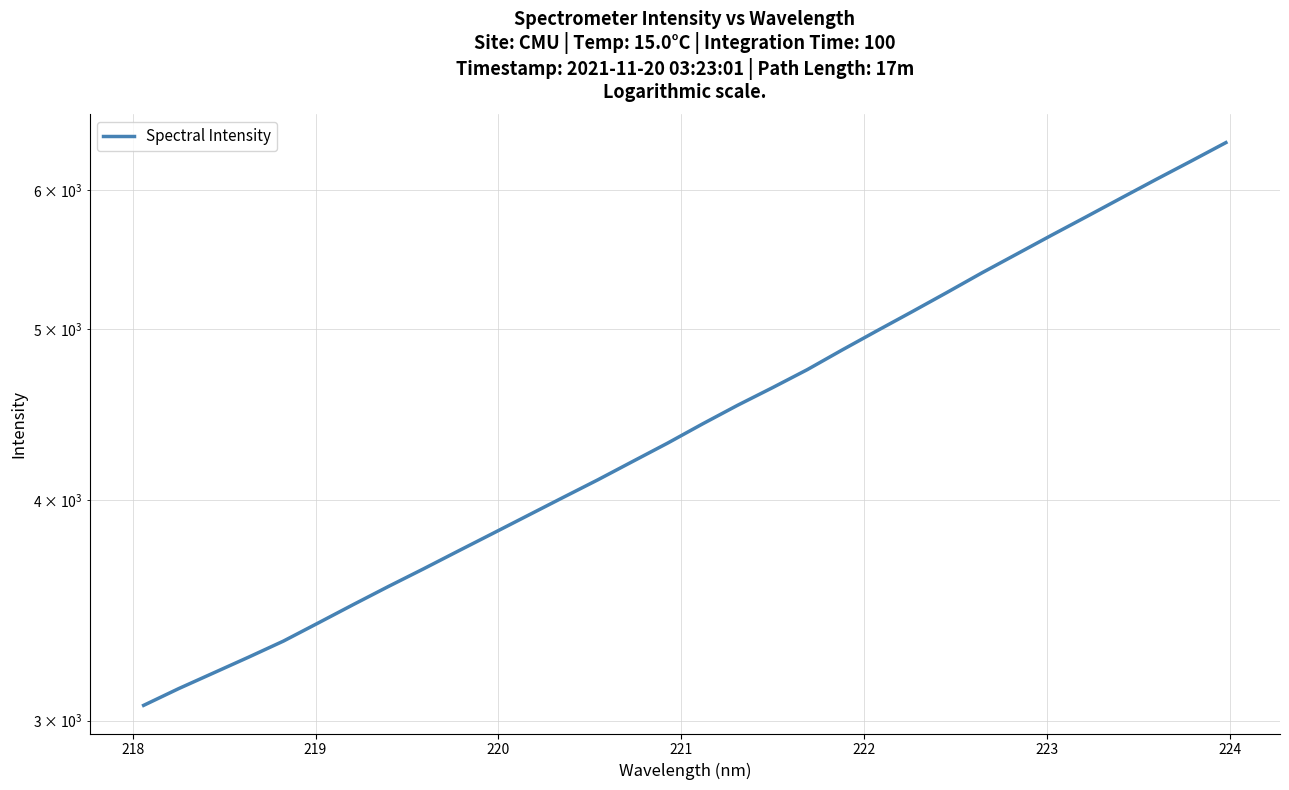

Is it true that the value at 224 is 2486.9?

False